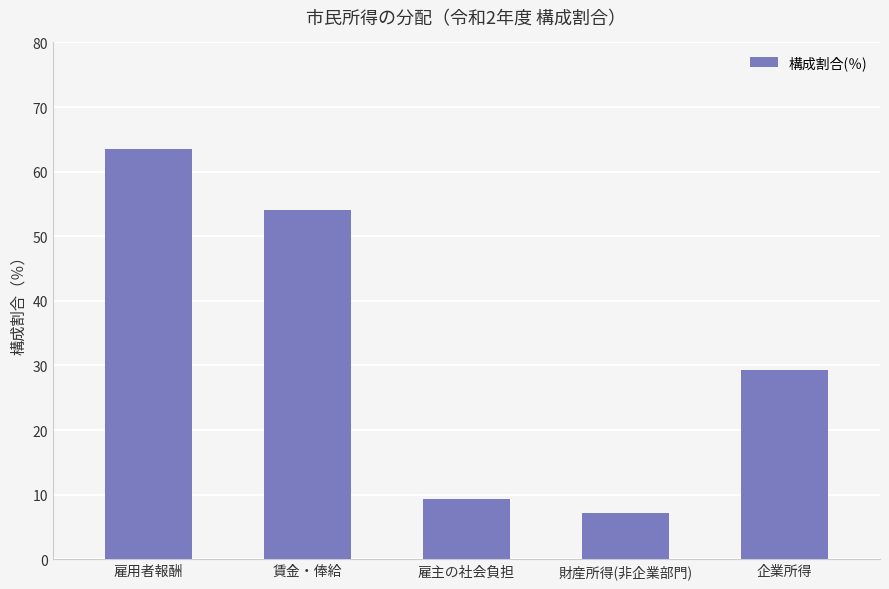

What is the difference between the values at 雇用者報酬 and 雇主の社会負担?

54.1